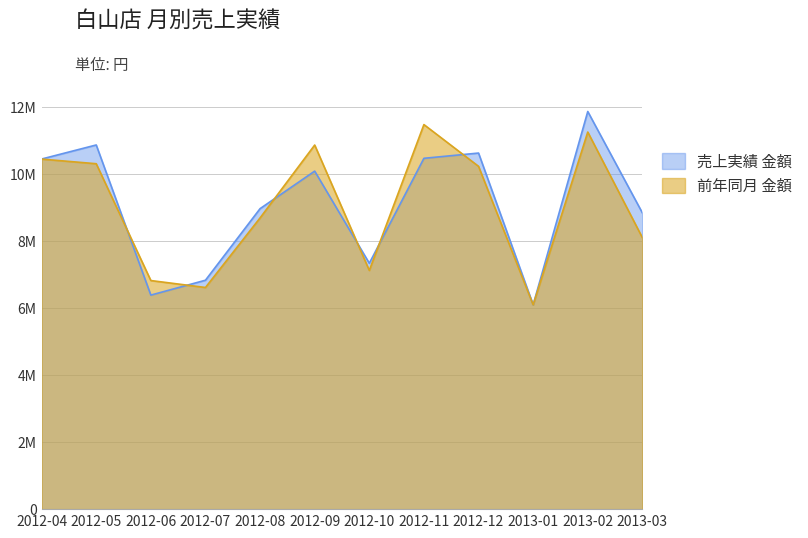

At which category is the sum across all series the highest?

2013-02